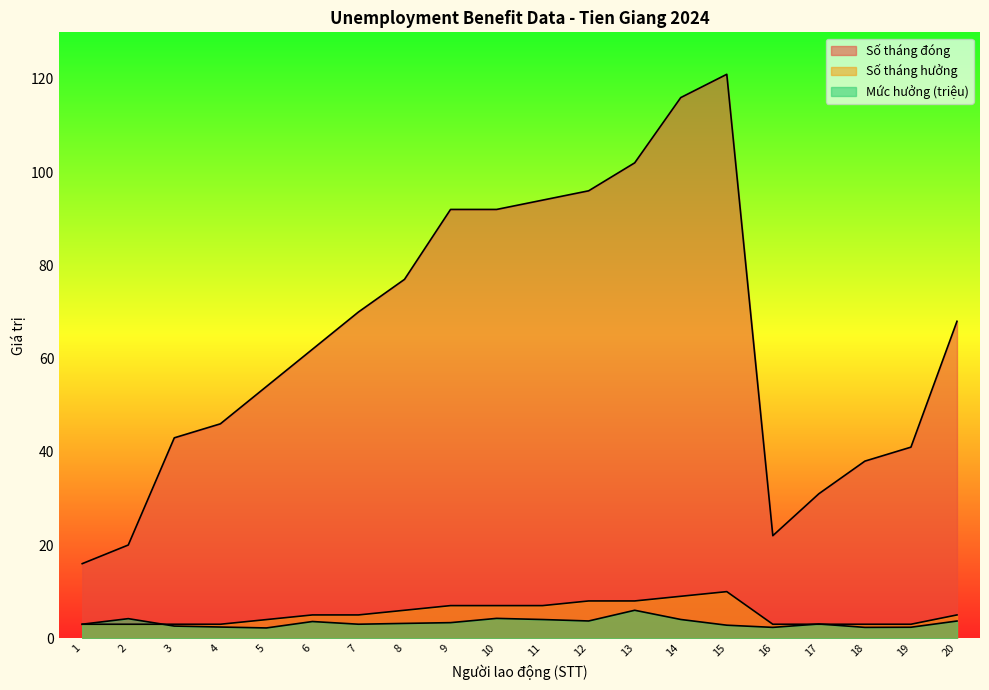

True or false: Mức hưởng (triệu) has more than 2 interior local peaks.

True